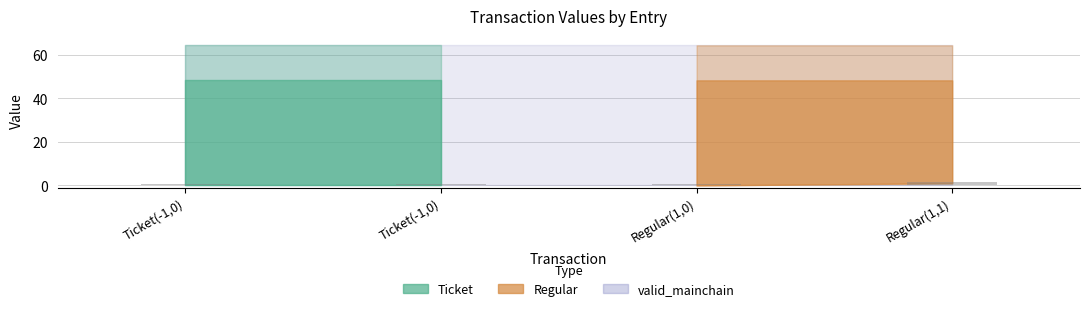

What is the approximate value at Ticket(-1,0)?

0.5